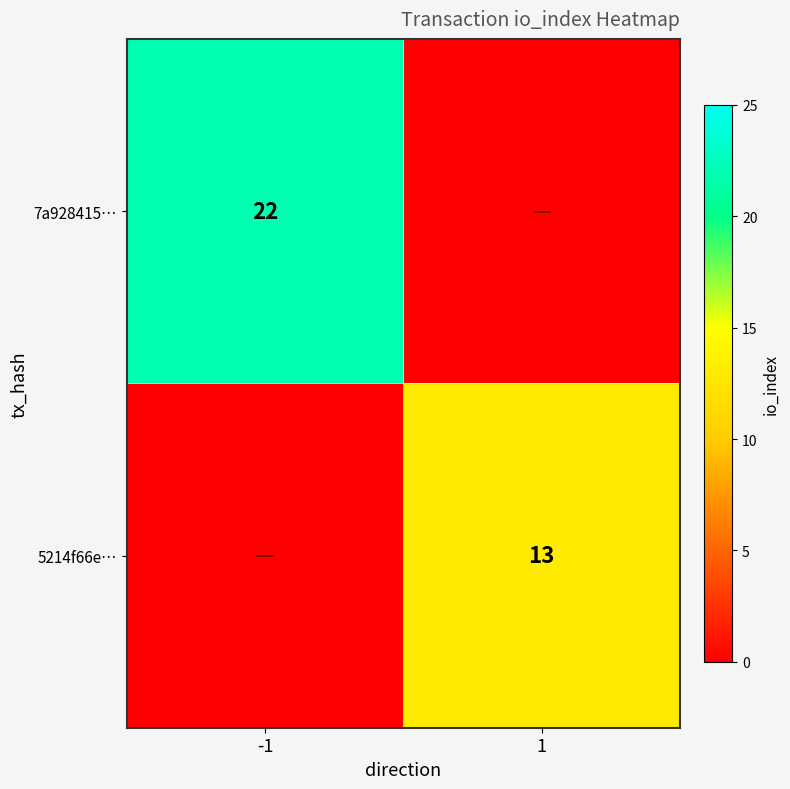

What is the smallest value displayed?

-1